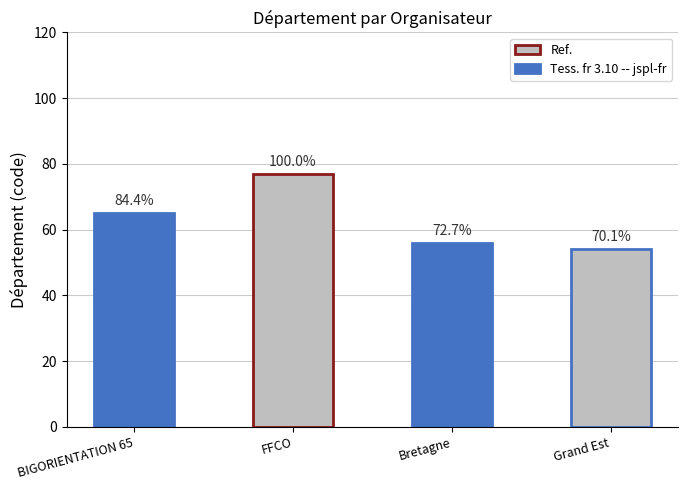

What is the value of the 2nd bar from the left?

77